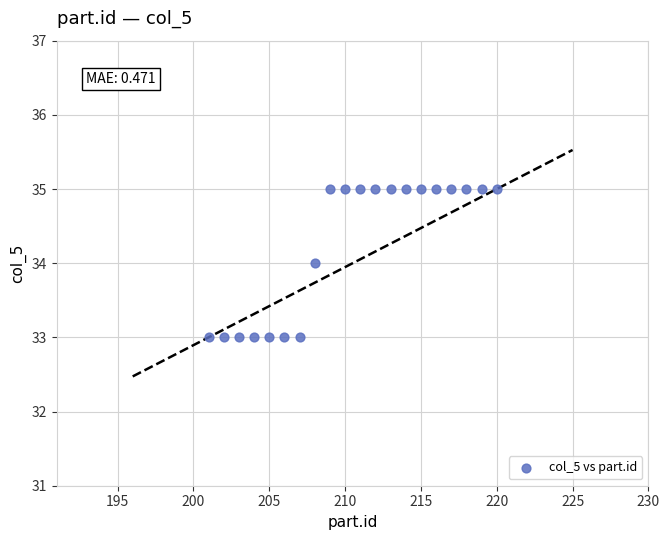

What is the range of X values (max minus min)?

19